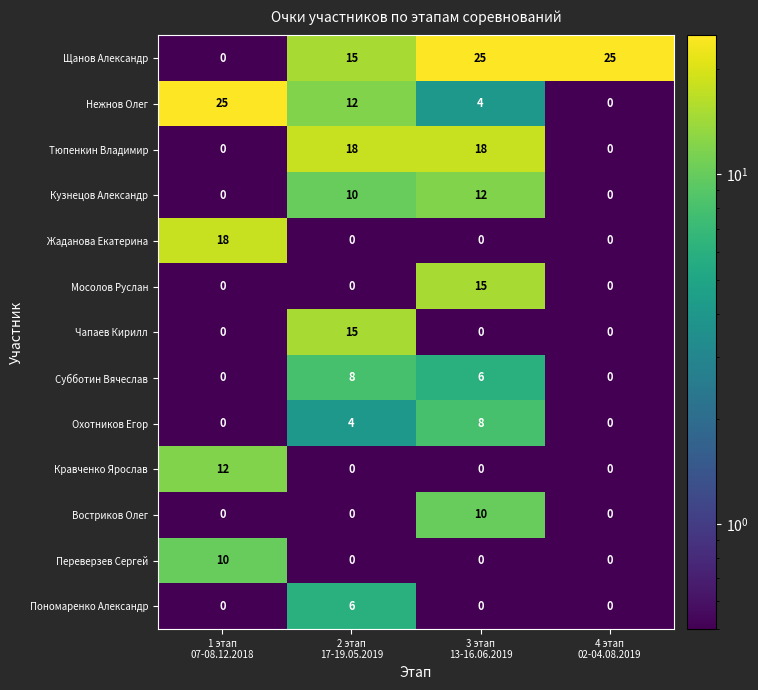

Count the Щанов Александр values in the range 15 to 25.

3